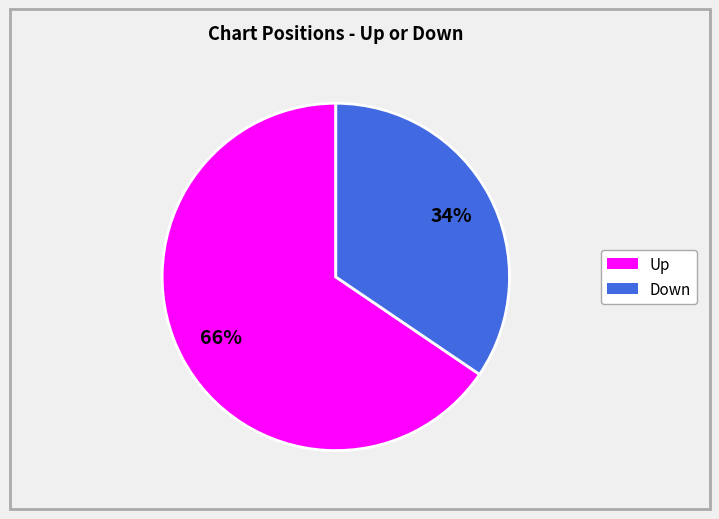

Is there any slice that represents more than half of the pie?

Yes